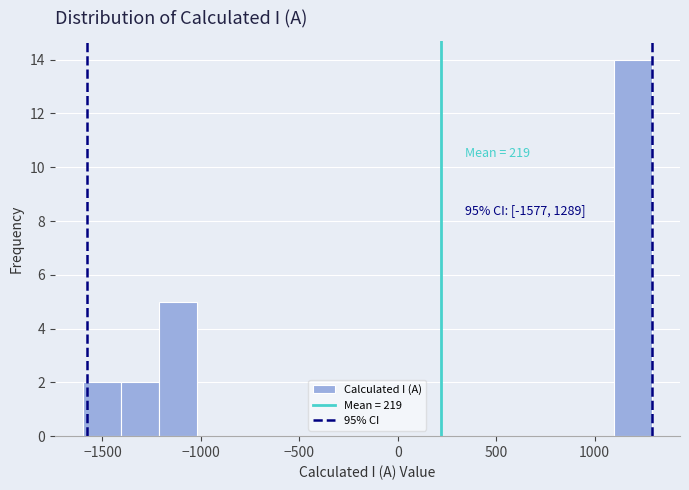

Around what value on the x-axis is the tallest bar? Give the approximate position of its centre, as read against the axis.

1200